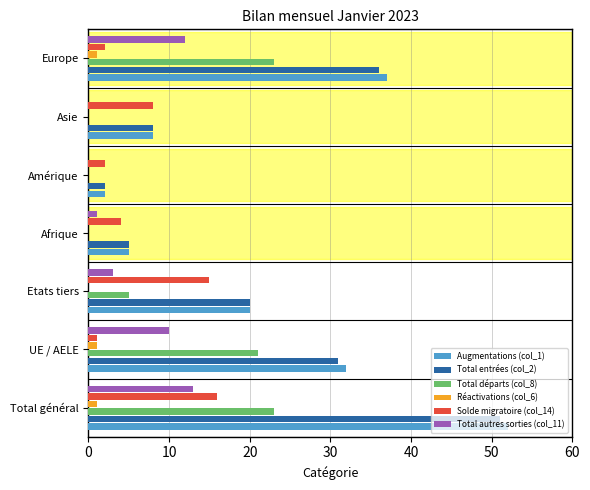

What is the sum of all Total autres sorties (col_11) values?

39